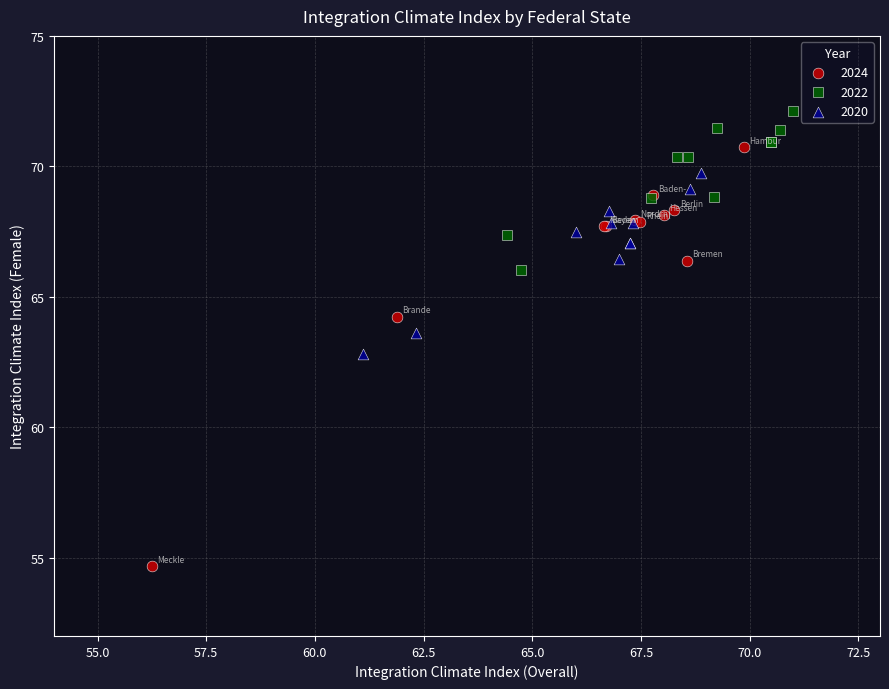

Which series contains the highest Y value?

2022